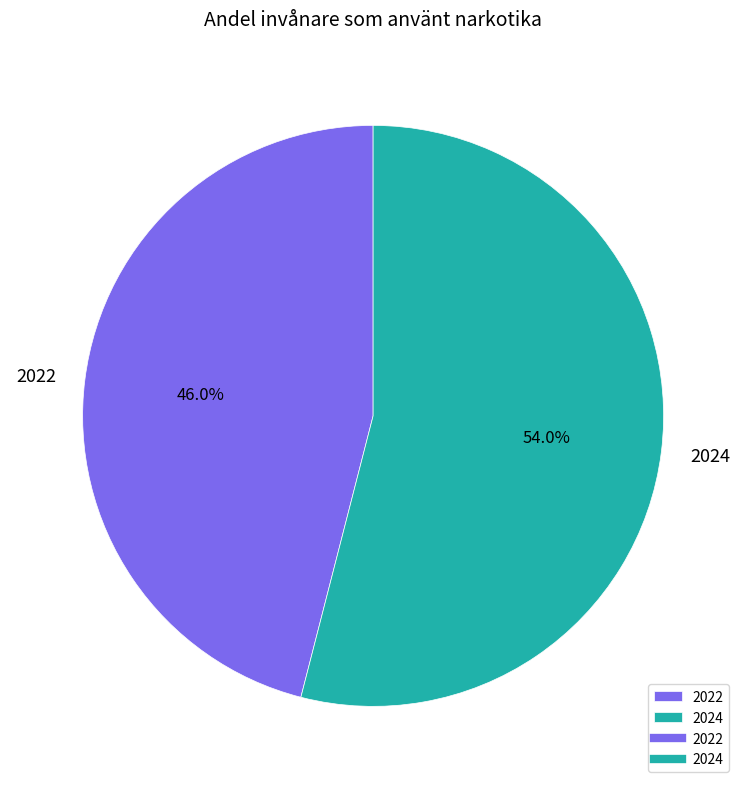

Does any single category account for the majority?

Yes